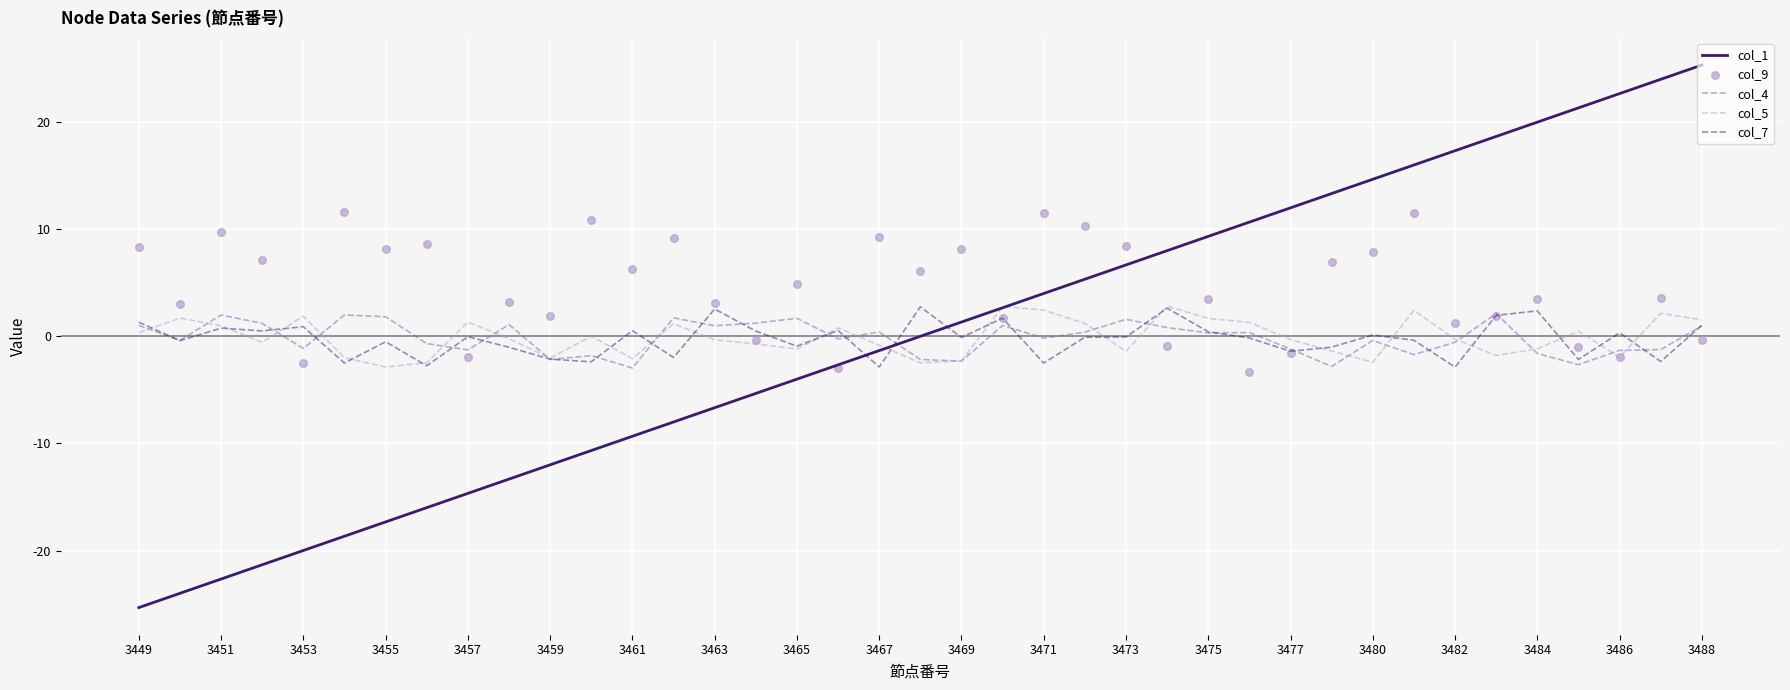

Is the value of col_5 at 3453 greater than the value of col_1 at 3471?

No